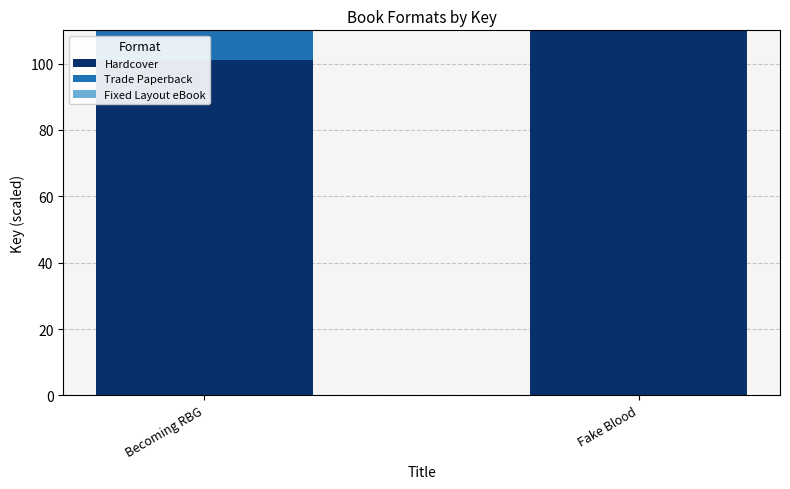

Rank the categories by Fixed Layout eBook value from highest to lowest.

Fake Blood, Becoming RBG